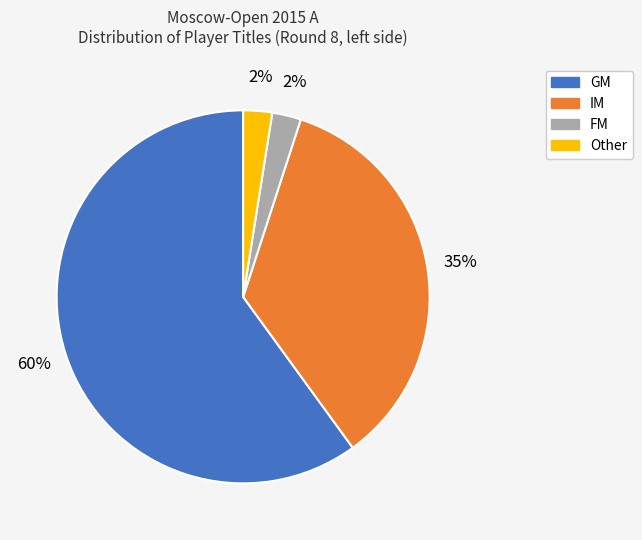

Is there any slice that represents more than half of the pie?

Yes